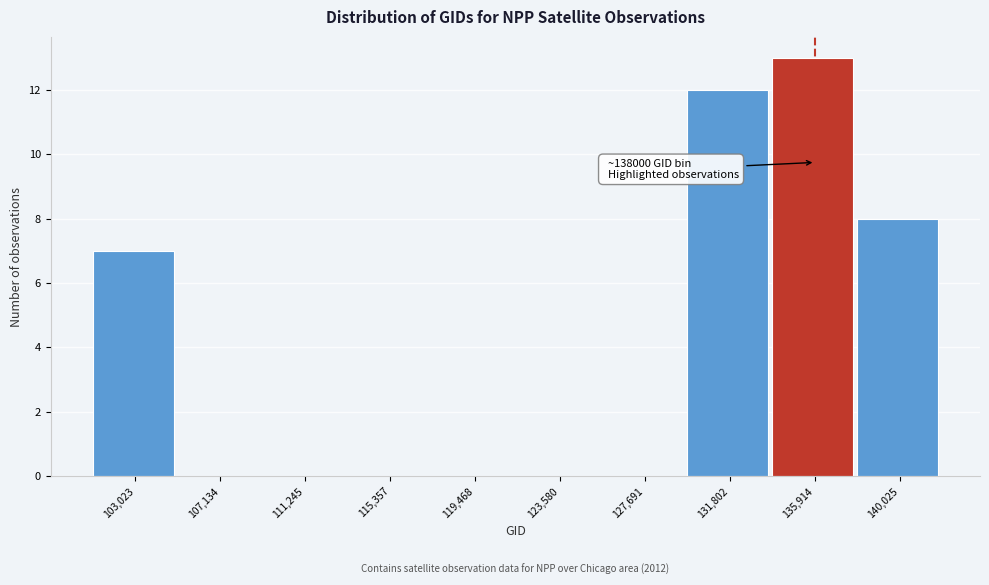

Reading left to right, what are all the values shown in this chart?

103,023=7	107,134=0	111,245=0	115,357=0	119,468=0	123,580=0	127,691=0	131,802=12	135,914=13	140,025=8